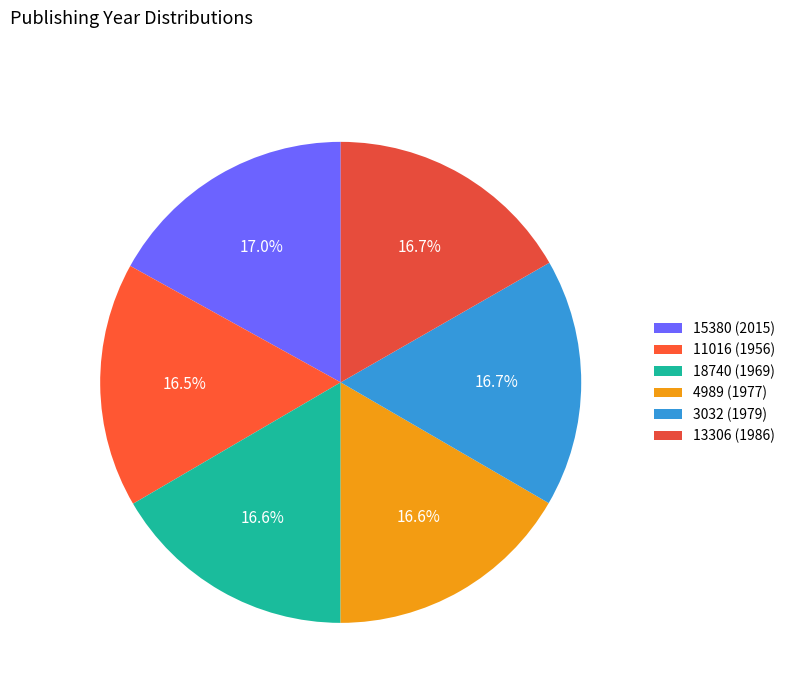

To the nearest percent, what is the combined percentage of 3032 (1979) and 15380 (2015)?

34%